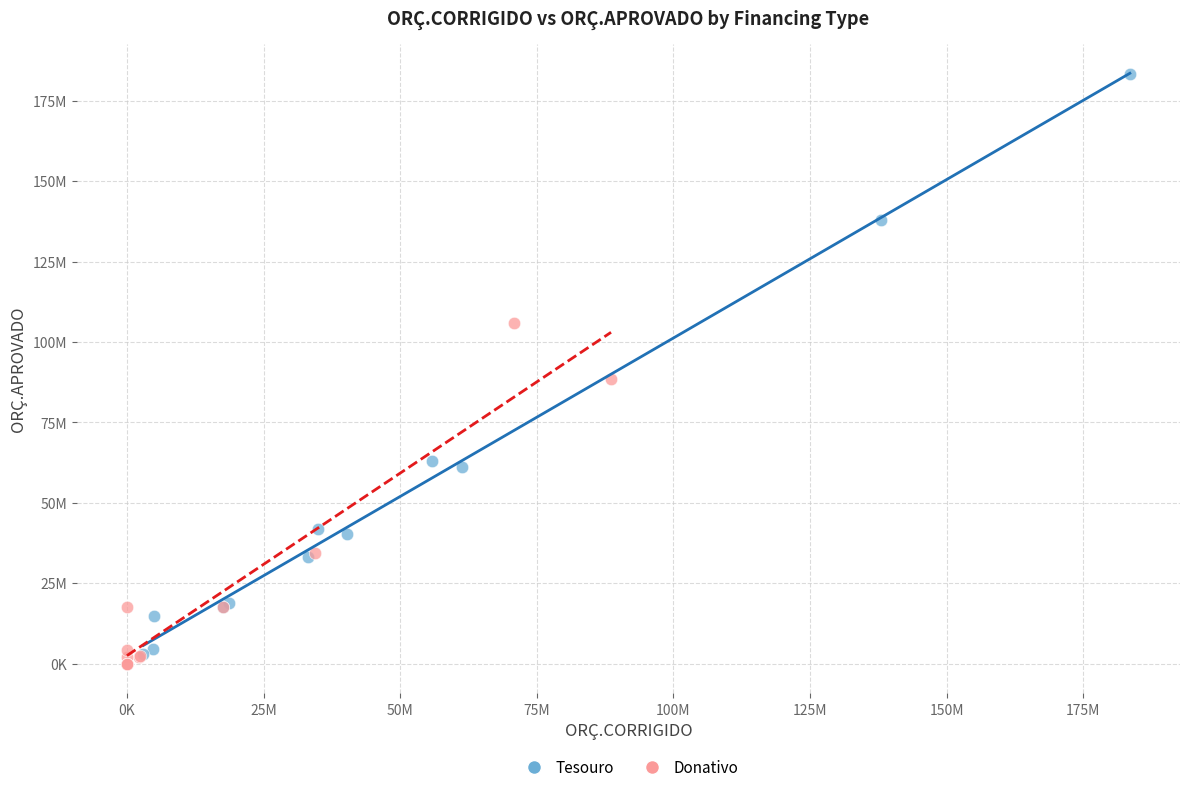

Which series contains the highest Y value?

Tesouro